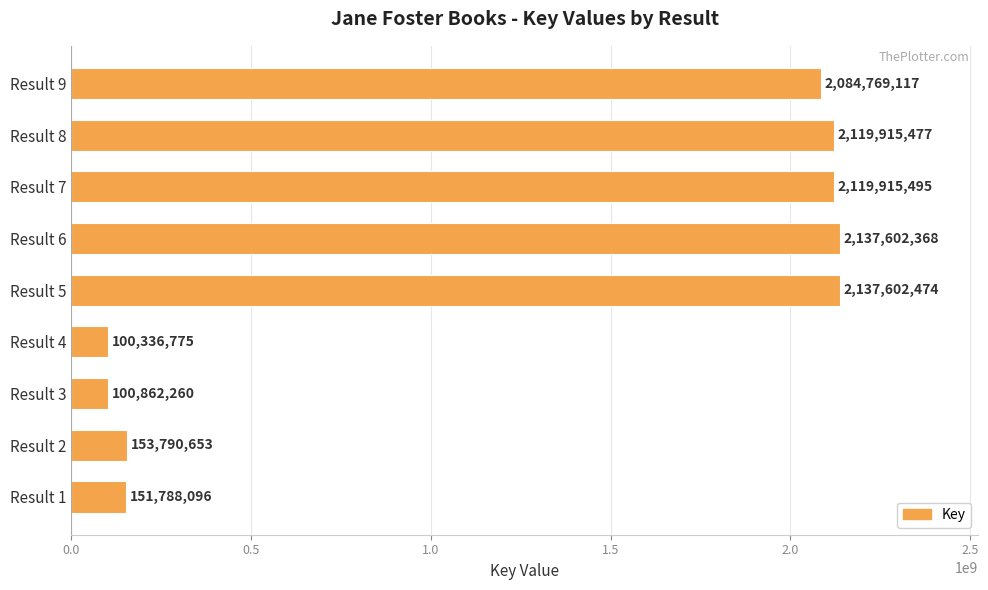

Rank the categories by value from lowest to highest.

Result 4, Result 3, Result 1, Result 2, Result 9, Result 8, Result 7, Result 6, Result 5